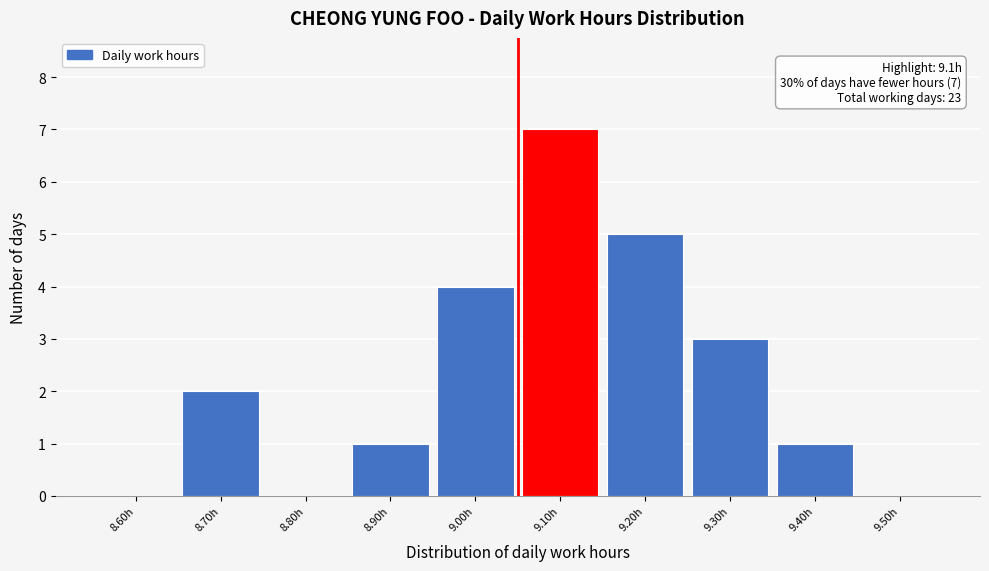

Reading right to left, extract all data points from this chart.

9.50h=0	9.40h=1	9.30h=3	9.20h=5	9.10h=7	9.00h=4	8.90h=1	8.80h=0	8.70h=2	8.60h=0